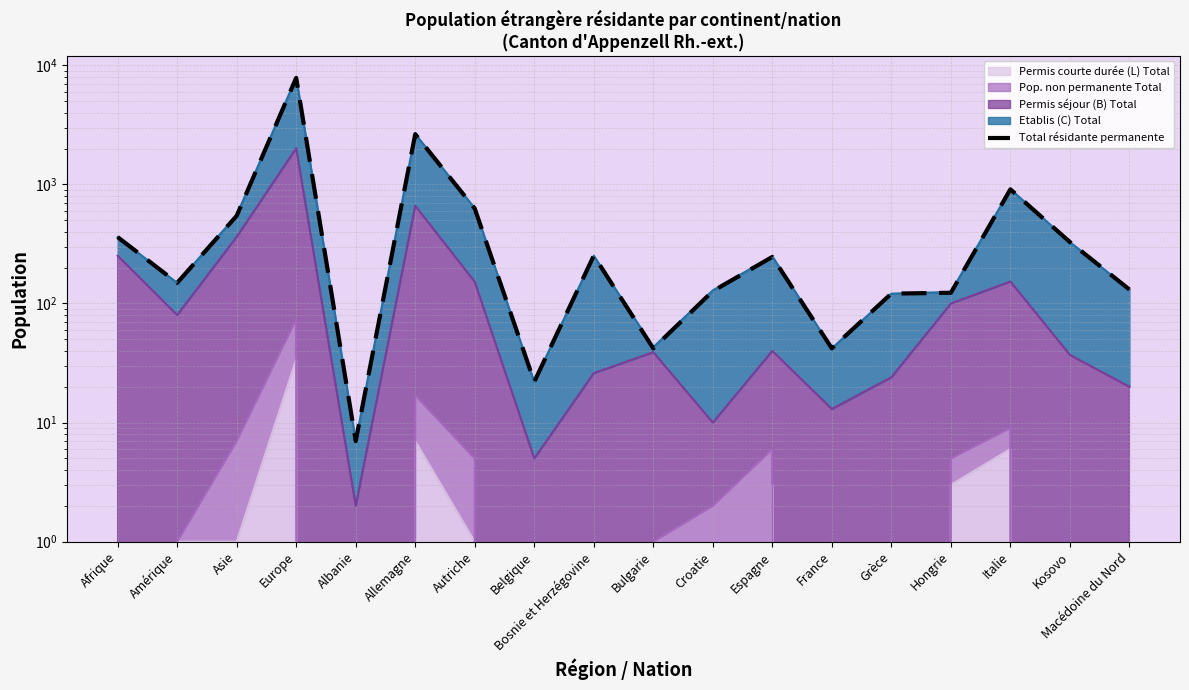

The value at Croatie is 170. True or false?

False